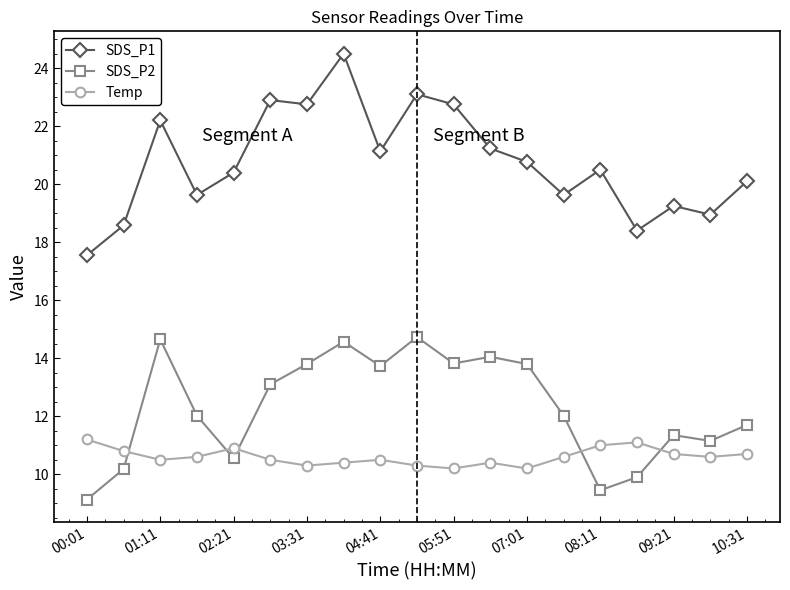

At how many categories does at least one series exceed 22?

6